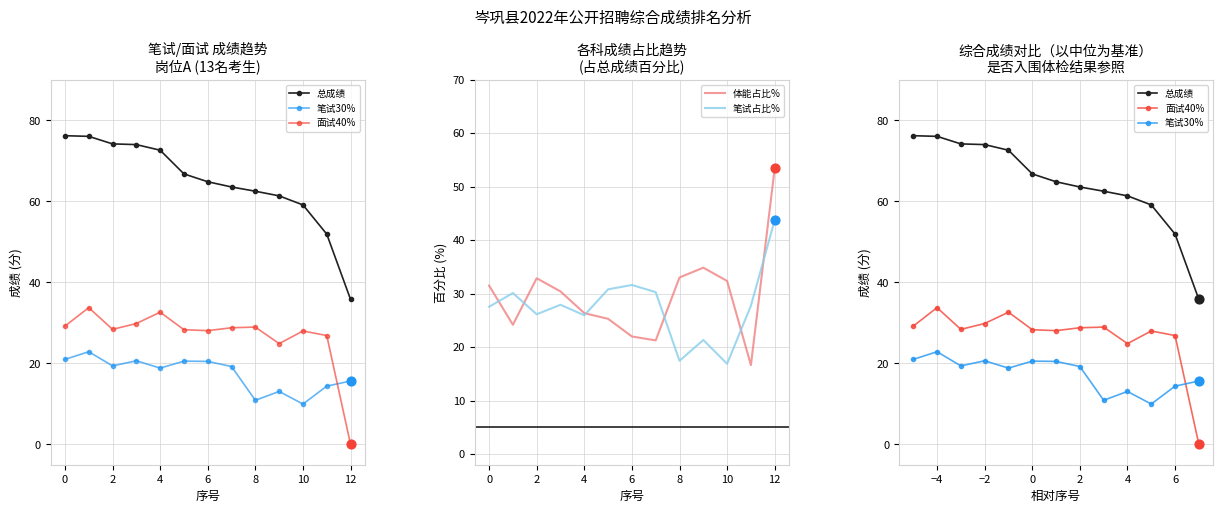

At which label does 笔试占比% reach its peak?

12